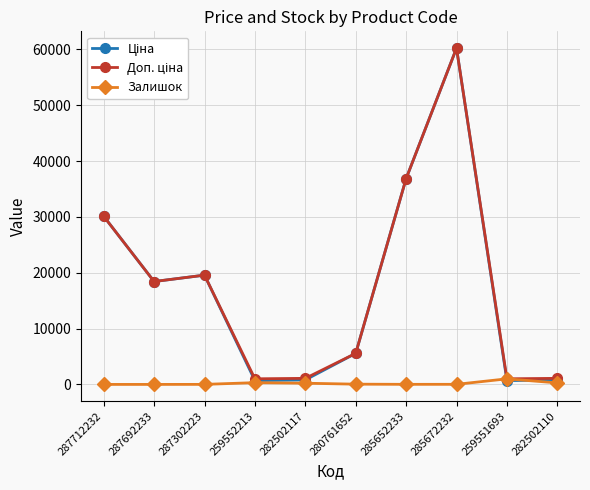

Which category has the highest value across all series?

285672232